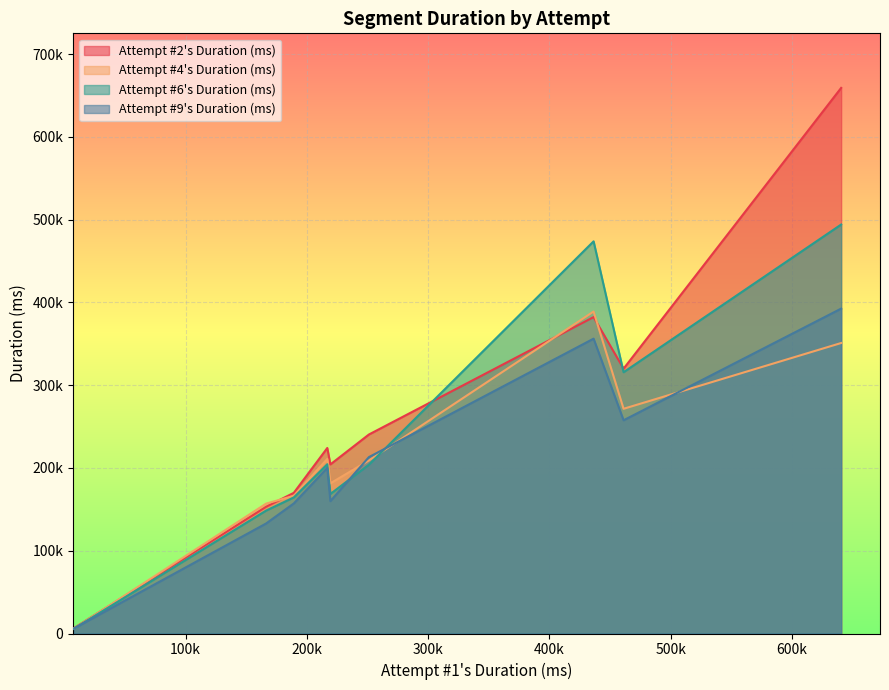

List the series in order of their peak value, lowest first.

Attempt #4's Duration (ms), Attempt #9's Duration (ms), Attempt #6's Duration (ms), Attempt #2's Duration (ms)